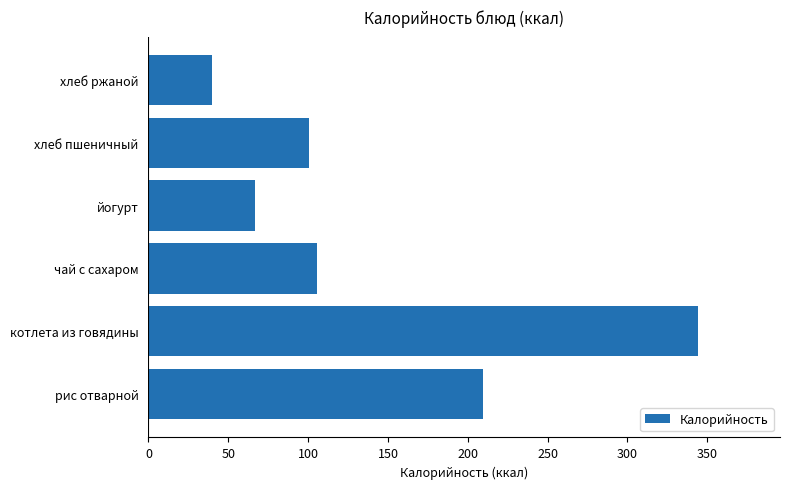

What is the change in value from чай с сахаром to йогурт?

-38.7